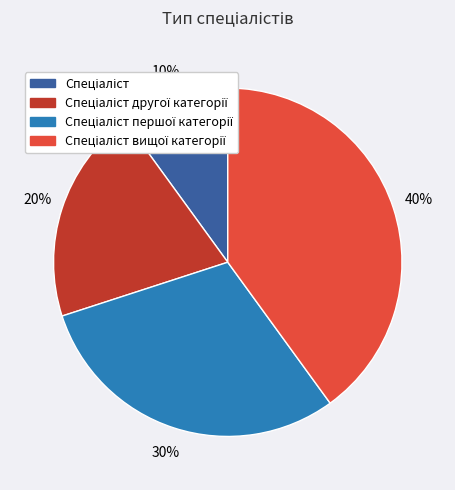

To the nearest percent, what is the average slice percentage?

25%